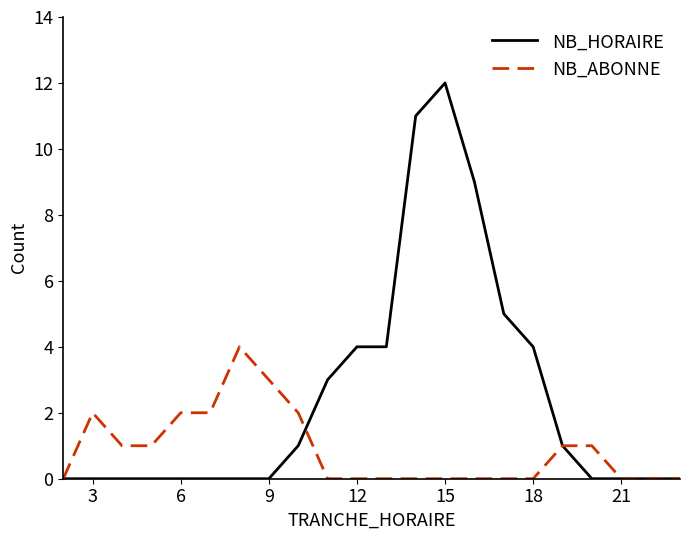

What are all the series names shown in the legend?

NB_HORAIRE, NB_ABONNE